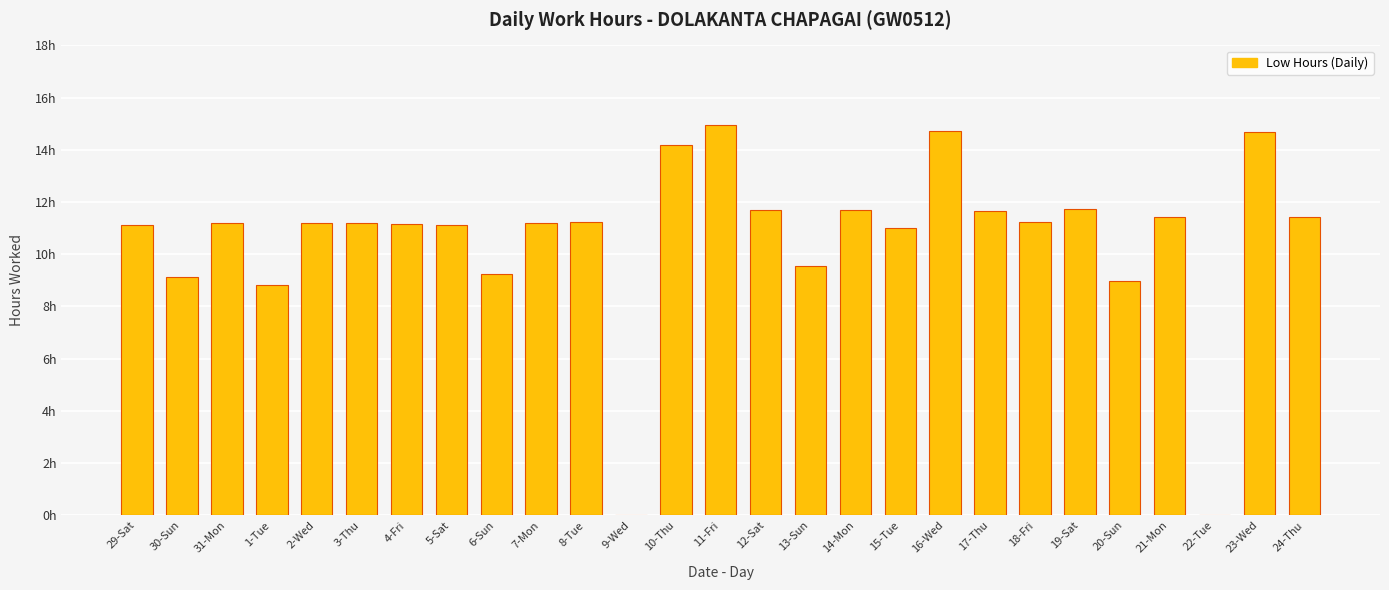

List the labels in order of value, smallest first.

9-Wed, 22-Tue, 1-Tue, 20-Sun, 30-Sun, 6-Sun, 13-Sun, 15-Tue, 29-Sat, 5-Sat, 4-Fri, 7-Mon, 31-Mon, 2-Wed, 3-Thu, 18-Fri, 8-Tue, 24-Thu, 21-Mon, 17-Thu, 12-Sat, 14-Mon, 19-Sat, 10-Thu, 23-Wed, 16-Wed, 11-Fri